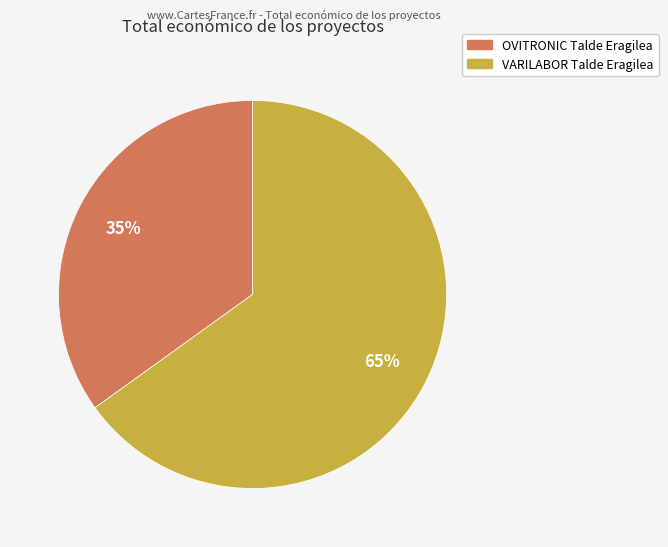

Is it true that VARILABOR Talde Eragilea is 78% of the pie?

False